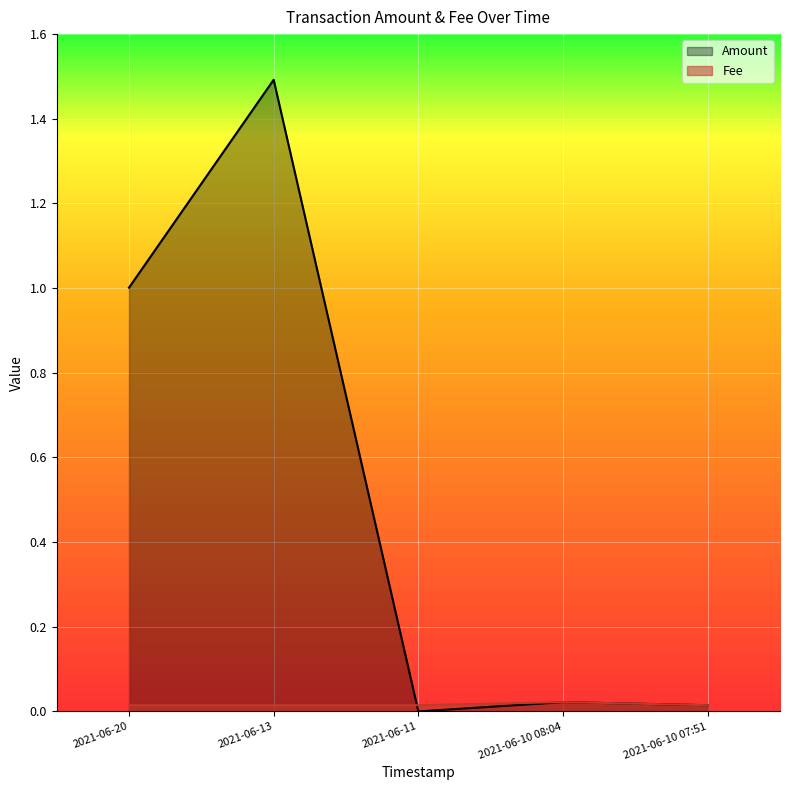

How many Fee values are between 0 and 1?

5